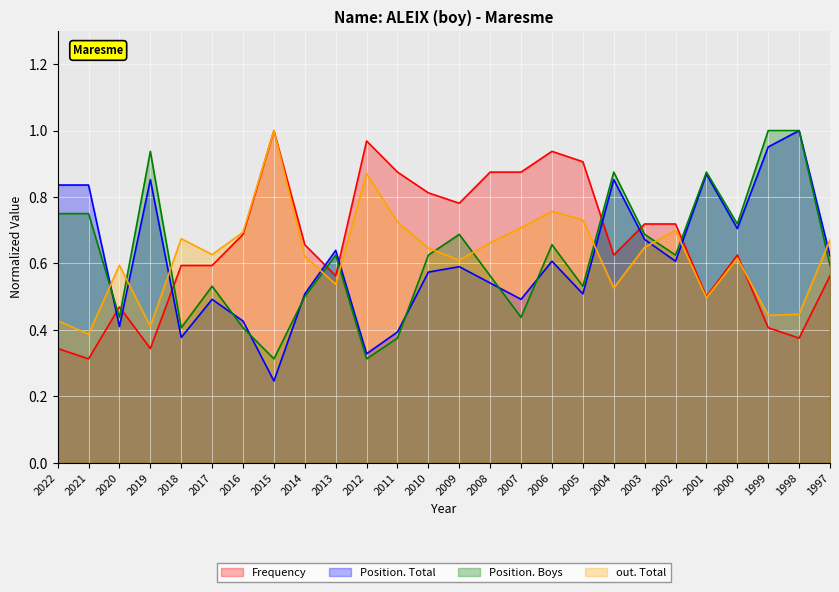

At which category does out. Total reach its first local peak?

2020